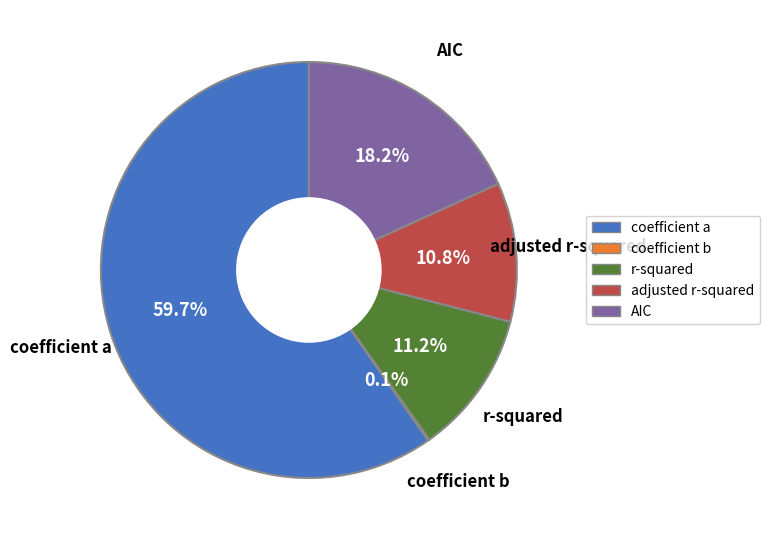

Combined, what portion of the pie is adjusted r-squared and AIC?

29.0%